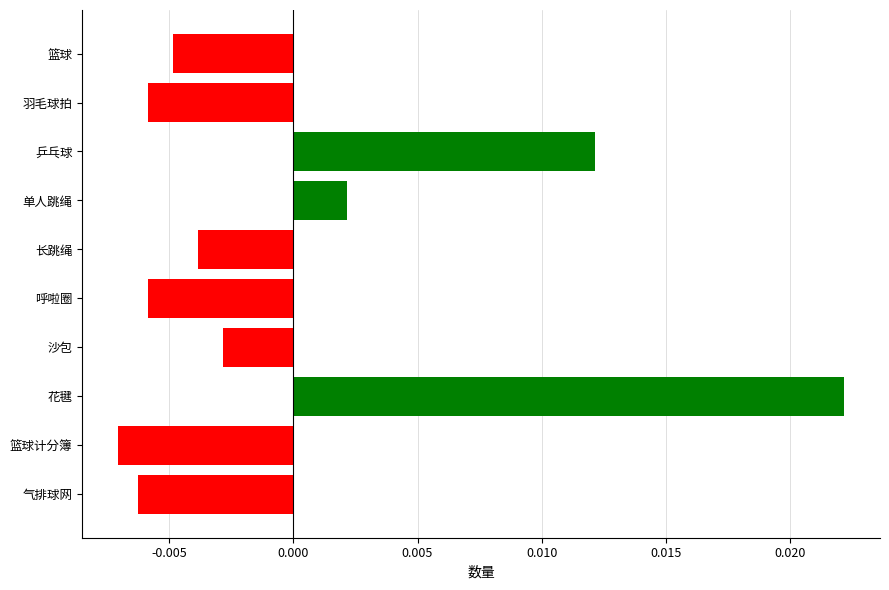

What is the label of the 4th bar from the bottom?

沙包